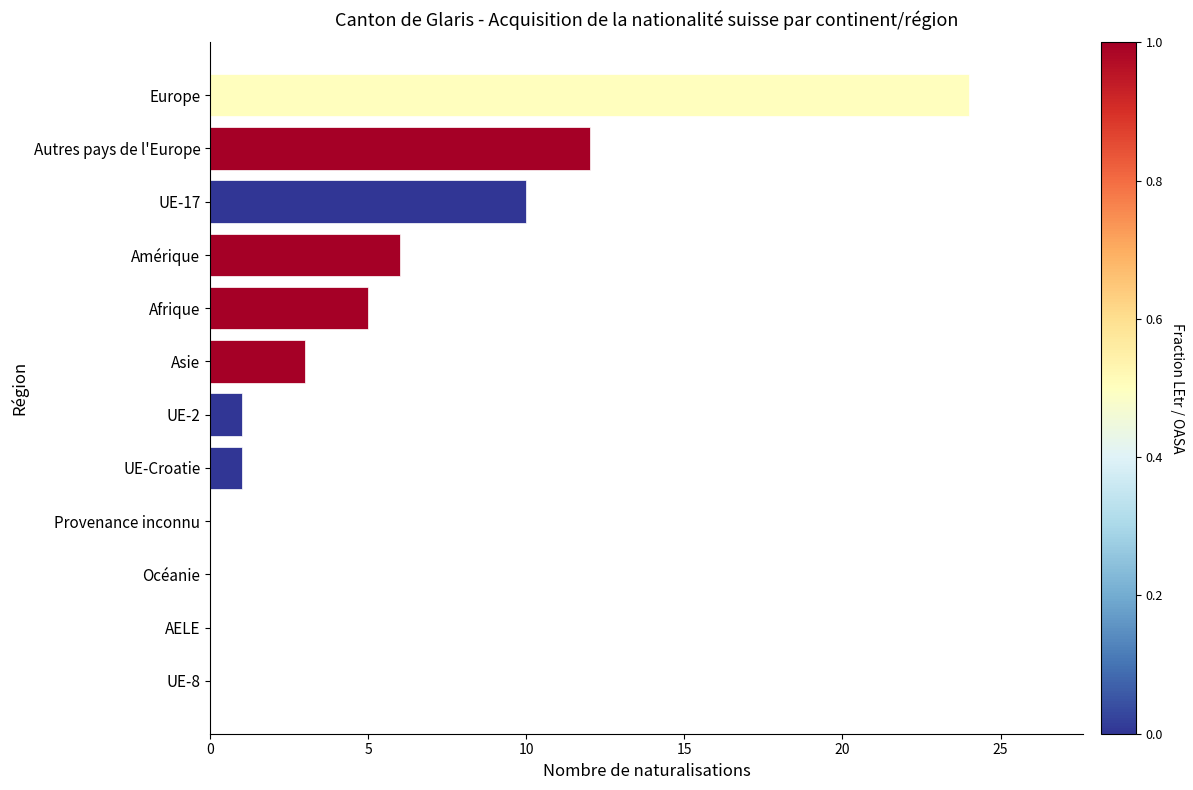

Count the number of categories in the chart.

12